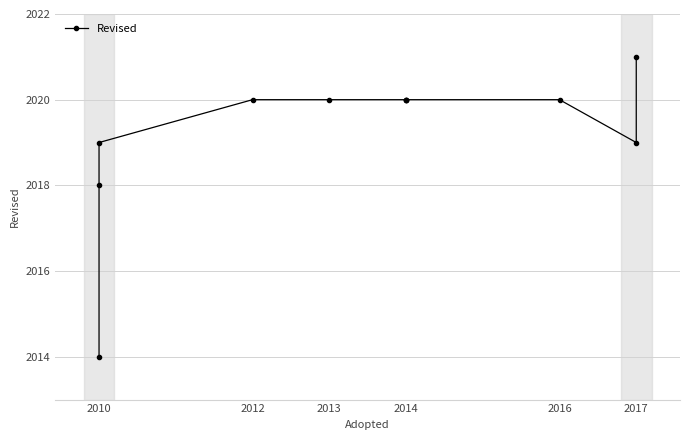

What is the ratio of the value at 2017 to the value at 2012?

1.0